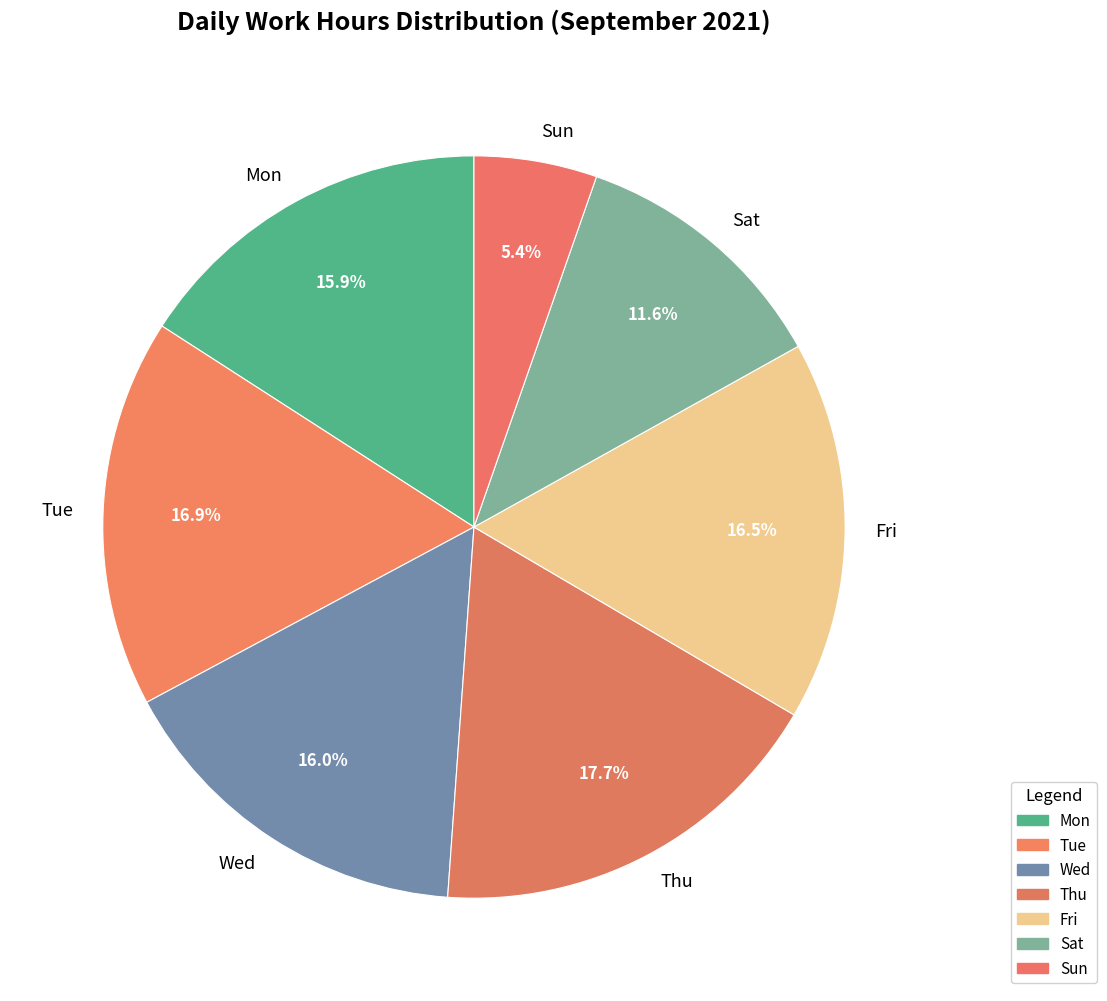

Is there a majority slice in this chart?

No